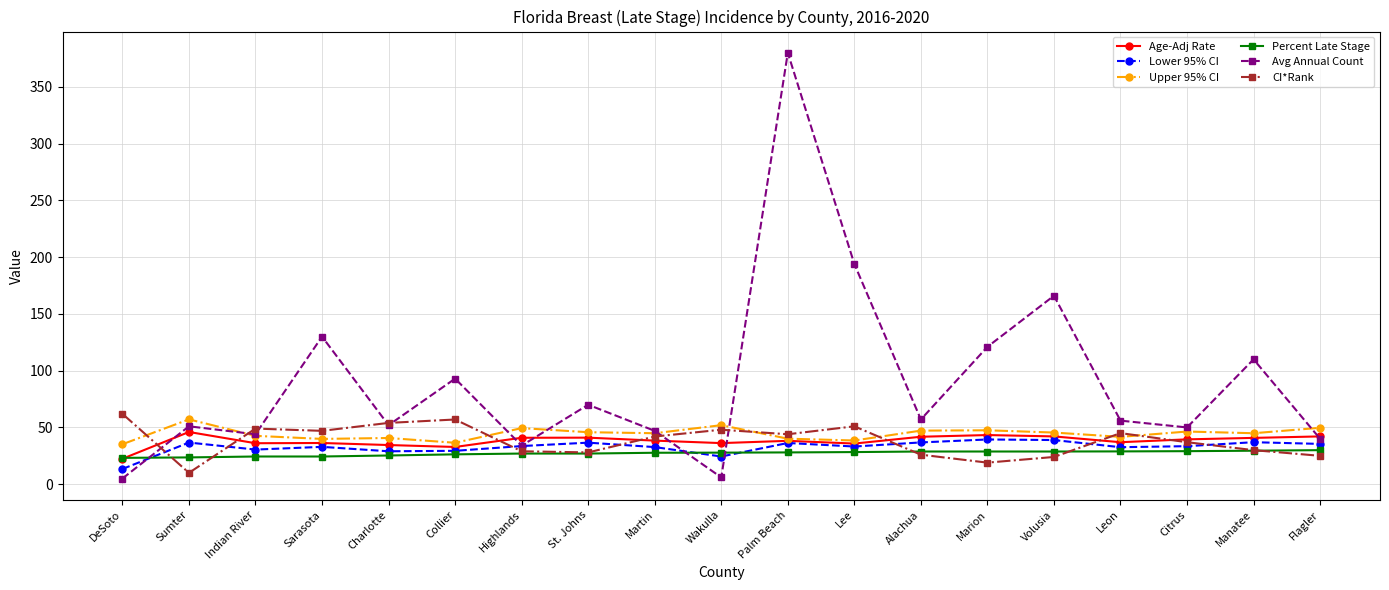

Is it true that Percent Late Stage equals 29.5 at Manatee?

True